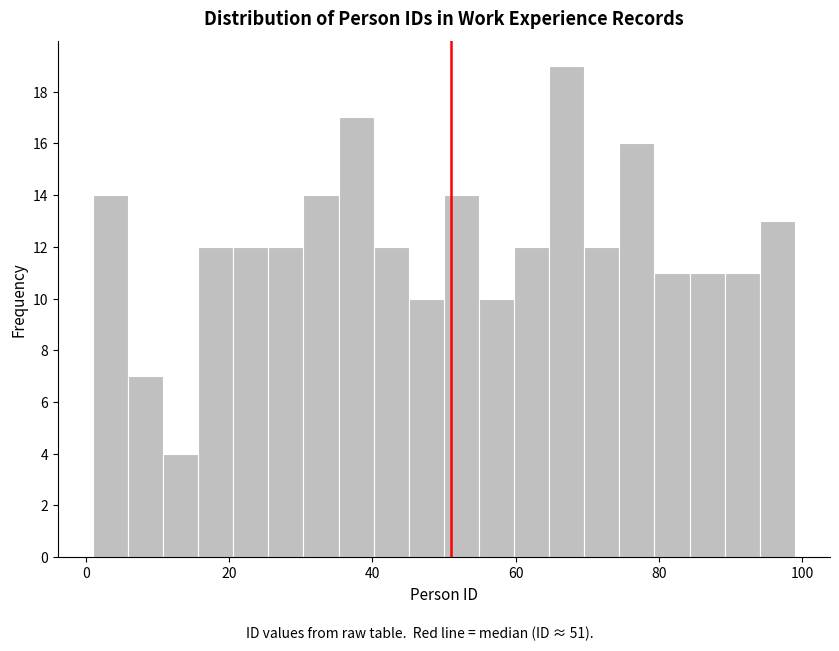

Read against the x-axis, roughly where is the centre of the tallest bar?

68